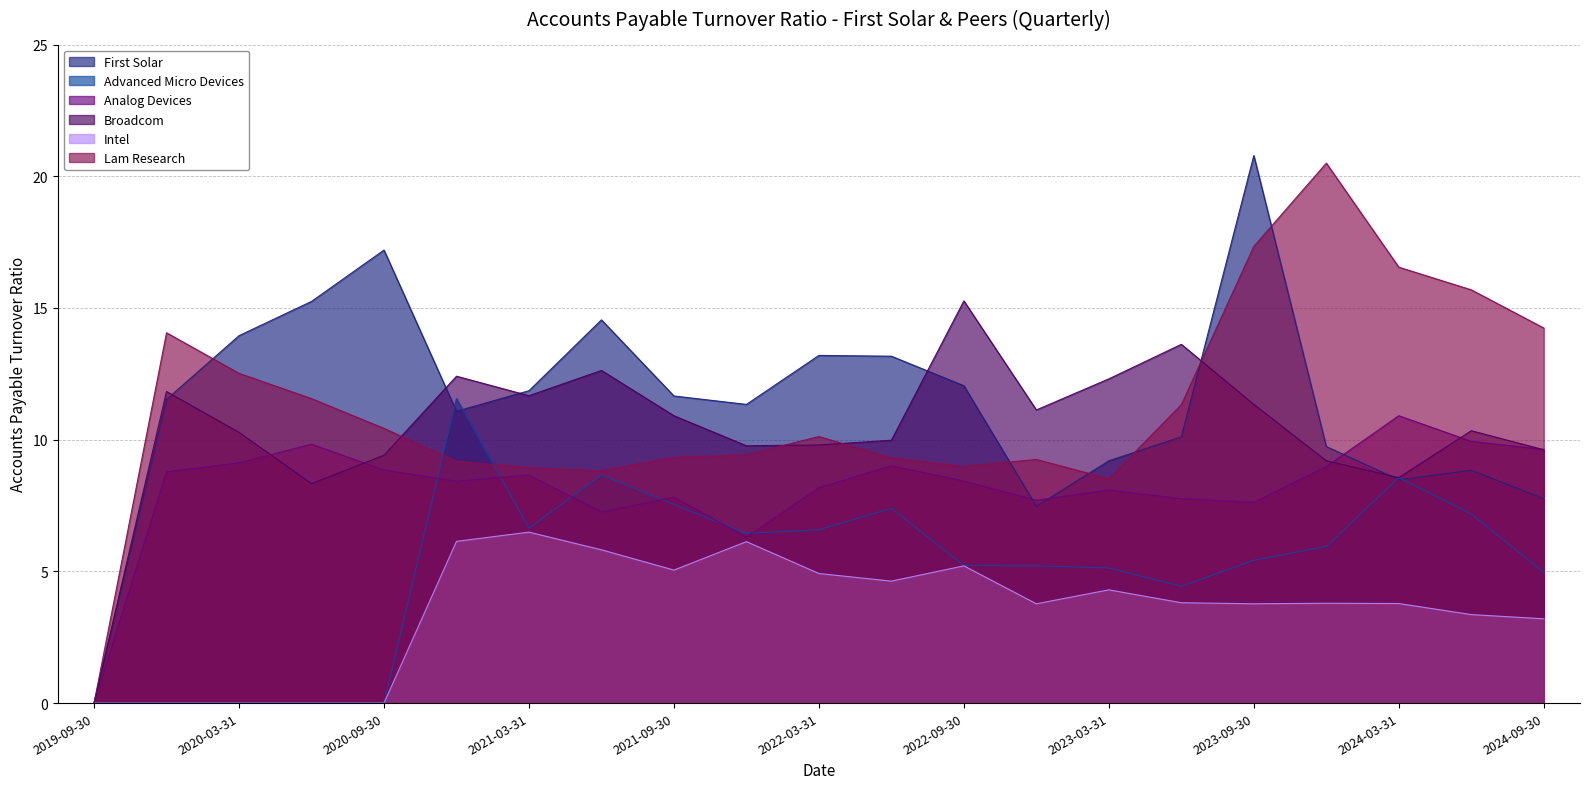

What is the label of the 17th point from the right?

2020-09-30